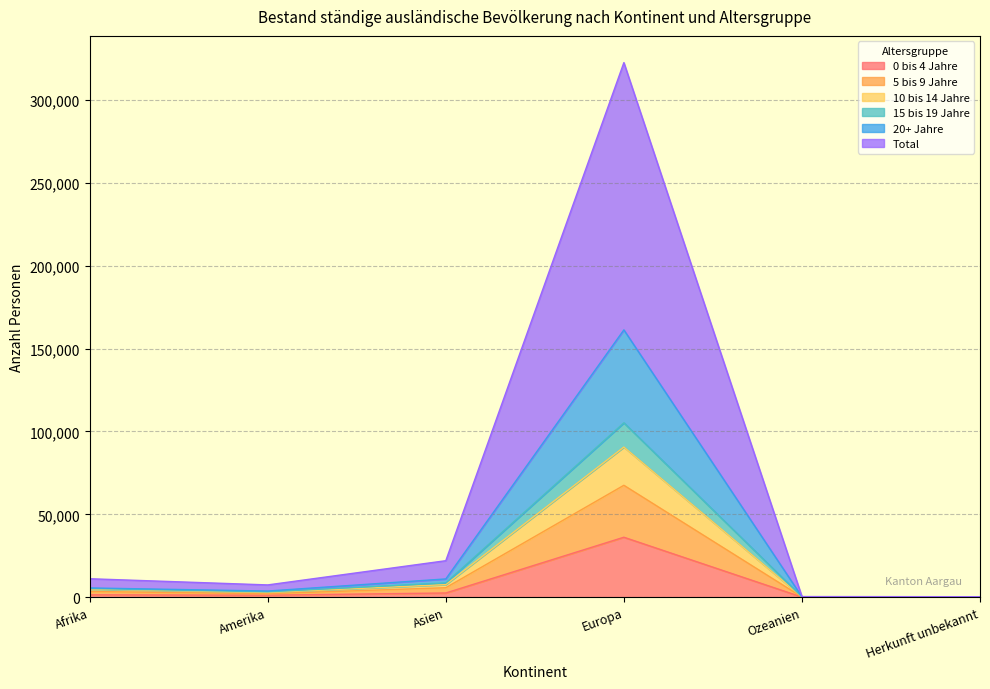

How many lines are shown in the chart?

6